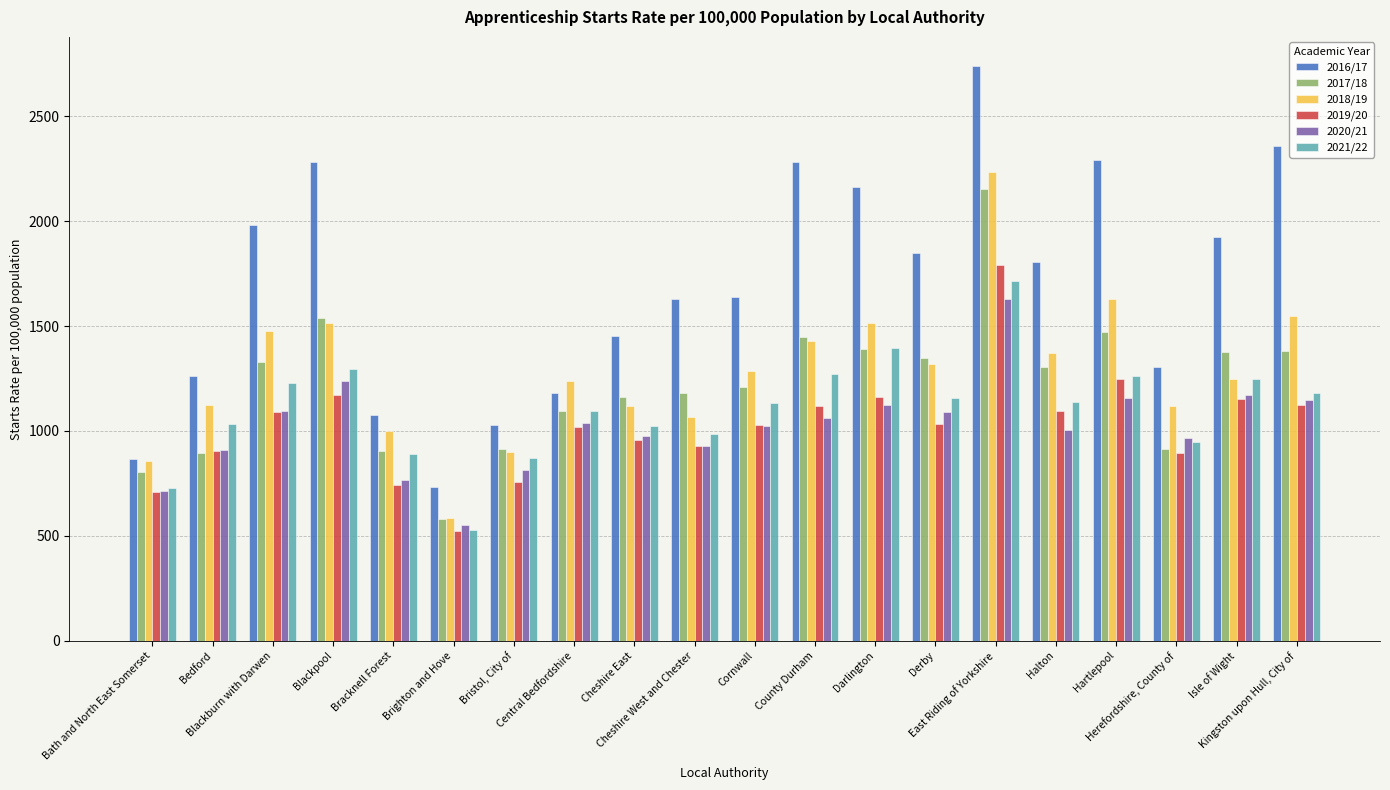

What are all the series names shown in the legend?

2016/17, 2017/18, 2018/19, 2019/20, 2020/21, 2021/22